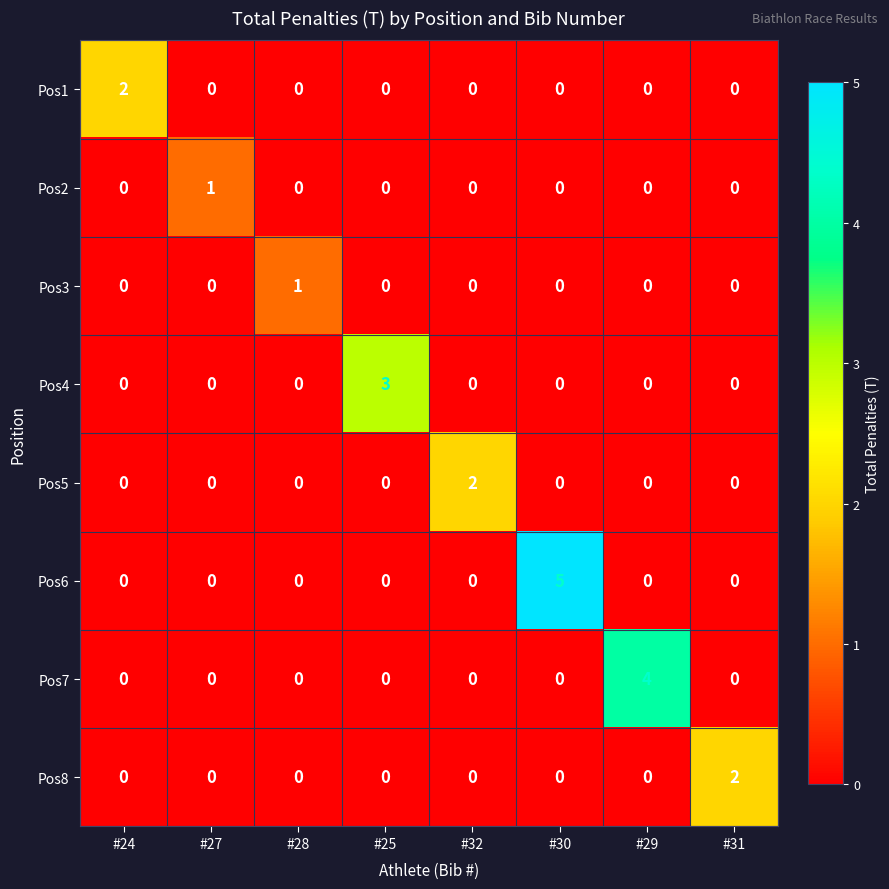

The Pos2 series shows 0 at #29. True or false?

True